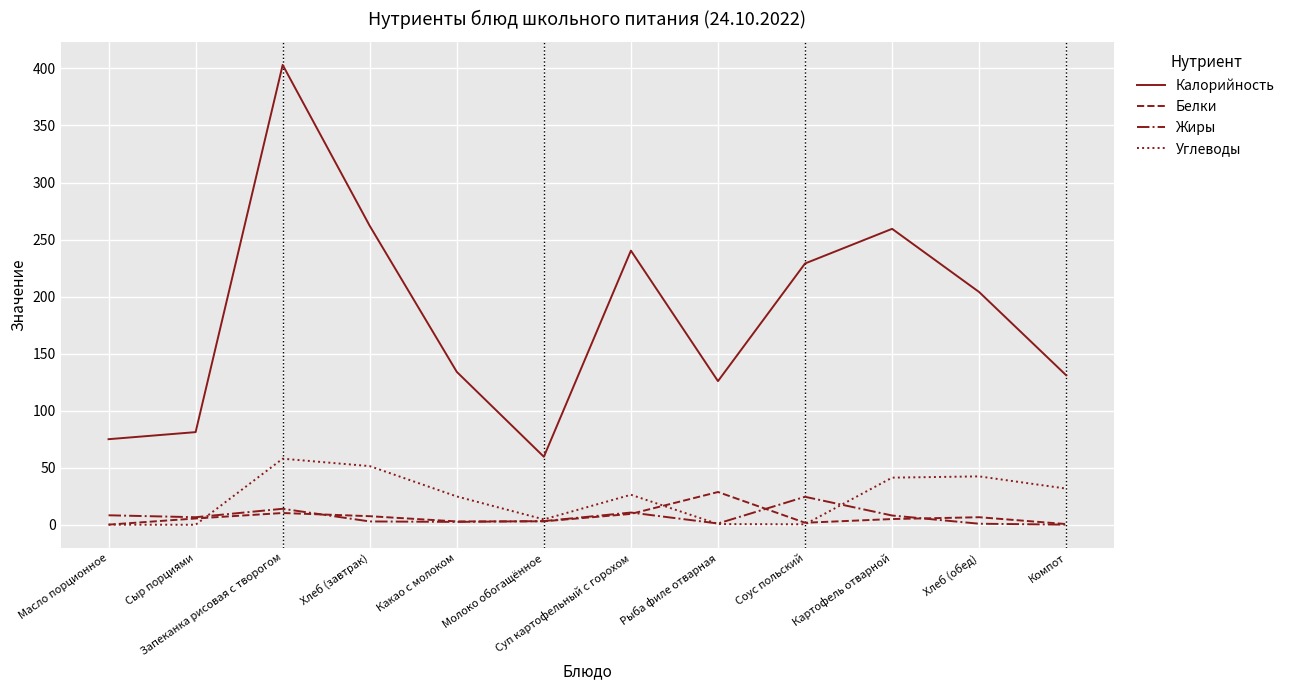

Is it true that Калорийность equals 80.9 at Хлеб (завтрак)?

False